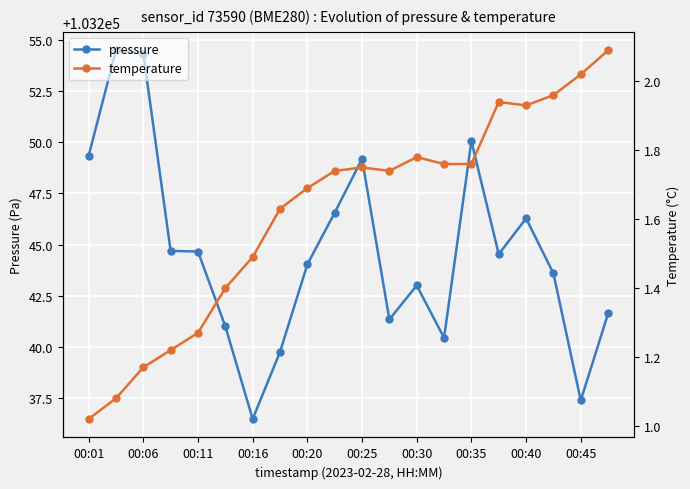

True or false: pressure and temperature intersect in this chart.

False